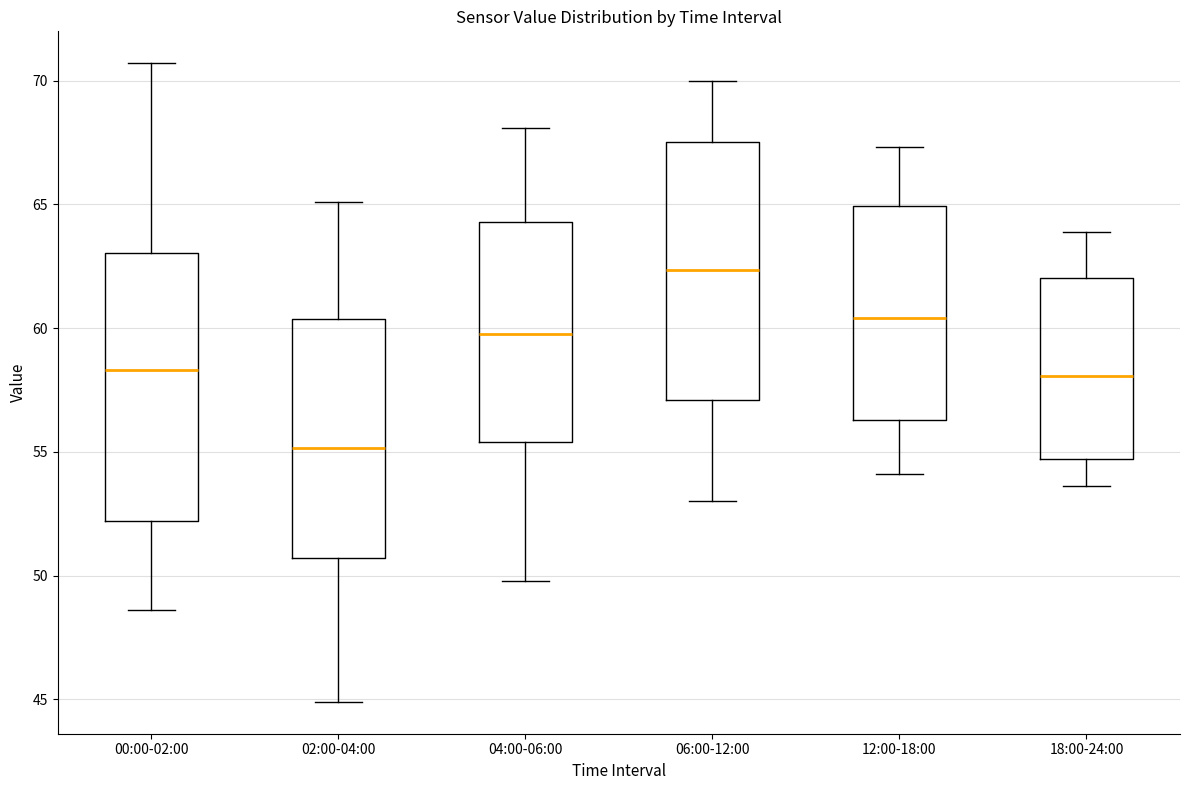

Reading left to right, transcribe this box plot: for each box, give where its median line is, the range the box spans, and where its two whiskers end, as read against the y-axis. The values are not printed on the chart, so give them approximately, as read against the axis.

00:00-02:00: median 58.5, box 52.0 to 63.0, whiskers 48.5 to 70.5
02:00-04:00: median 55.0, box 50.5 to 60.5, whiskers 45.0 to 65.0
04:00-06:00: median 60.0, box 55.5 to 64.5, whiskers 50.0 to 68.0
06:00-12:00: median 62.5, box 57.0 to 67.5, whiskers 53.0 to 70.0
12:00-18:00: median 60.5, box 56.5 to 65.0, whiskers 54.0 to 67.5
18:00-24:00: median 58.0, box 54.5 to 62.0, whiskers 53.5 to 64.0